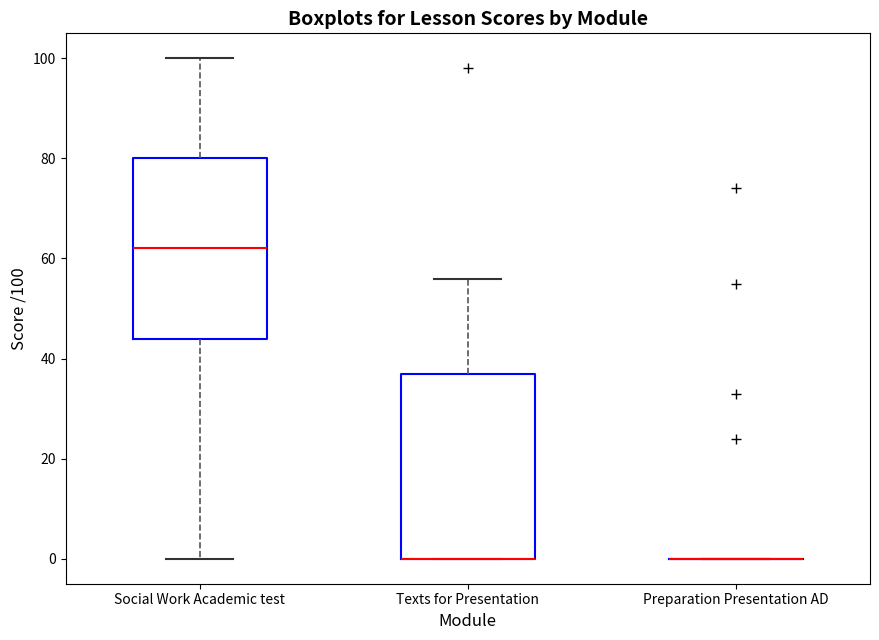

Where is the upper edge of the box for Texts for Presentation on the y-axis? The values are not printed on the chart, so give them approximately, as read against the axis.

38